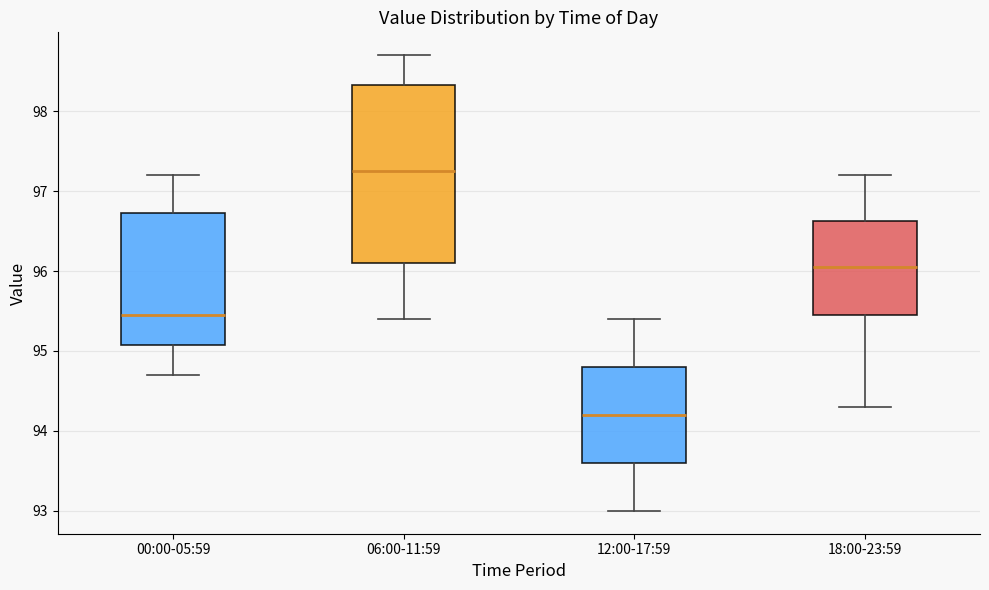

Reading left to right, read every box against the y-axis: the position of its median line, the range the box covers, and the ends of its whiskers. The values are not printed on the chart, so give them approximately, as read against the axis.

00:00-05:59: median 95.5, box 95.1 to 96.7, whiskers 94.7 to 97.2
06:00-11:59: median 97.3, box 96.1 to 98.3, whiskers 95.4 to 98.7
12:00-17:59: median 94.2, box 93.6 to 94.8, whiskers 93.0 to 95.4
18:00-23:59: median 96.1, box 95.5 to 96.6, whiskers 94.3 to 97.2